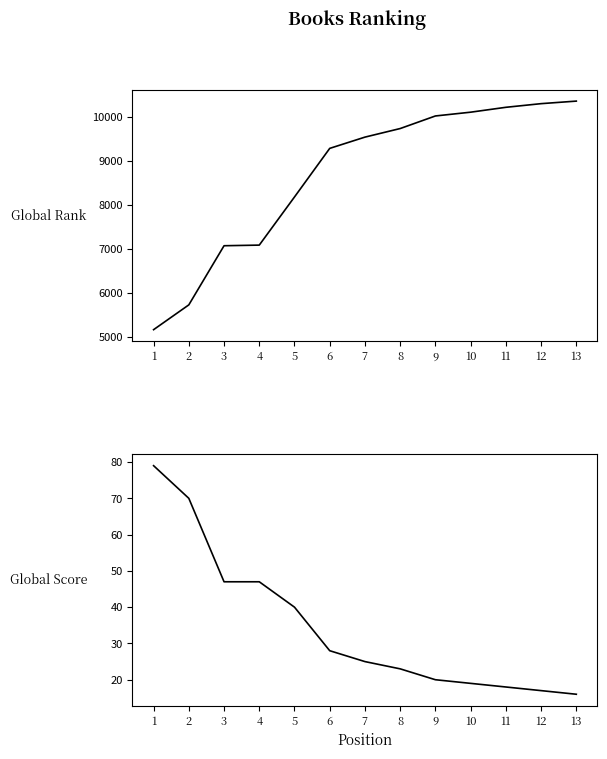

The value of Global Rank at 8 is 9730. True or false?

True